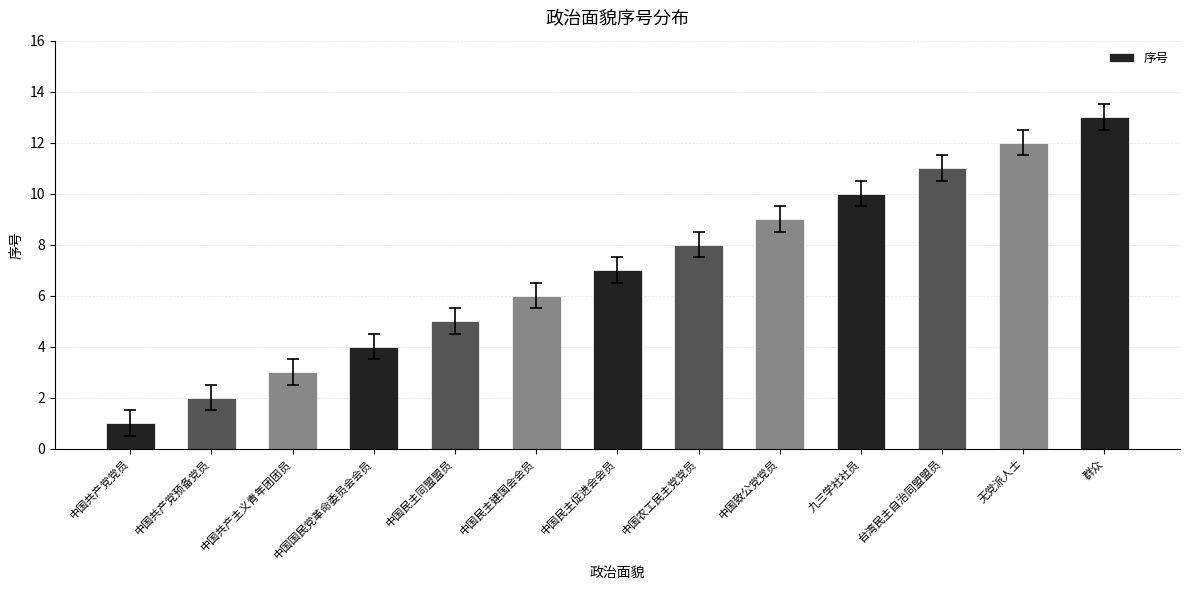

True or false: the data shows 6 at 群众.

False